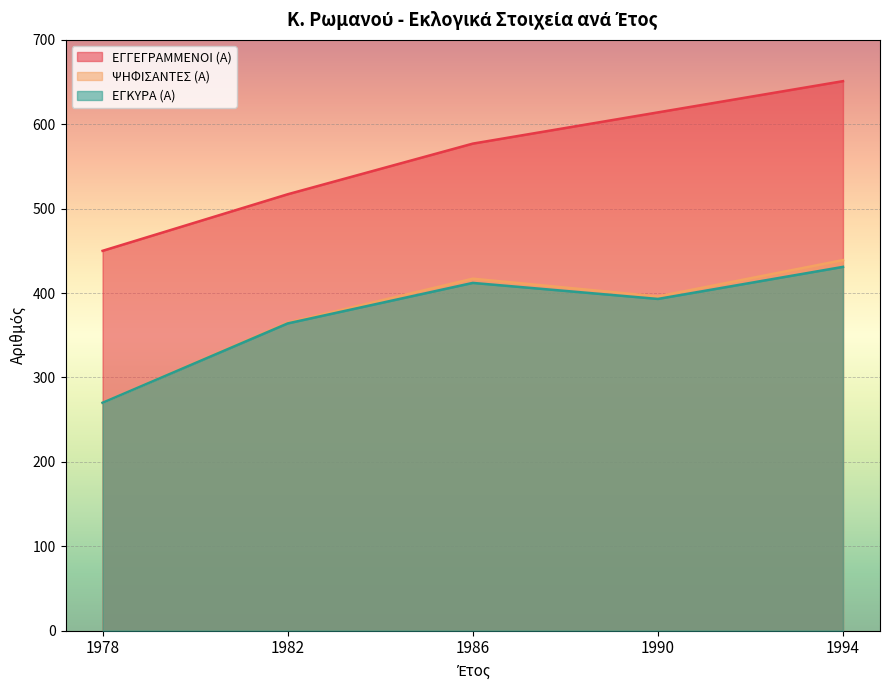

True or false: ΨΗΦΙΣΑΝΤΕΣ (Α) has a value of 638 at 1994.

False